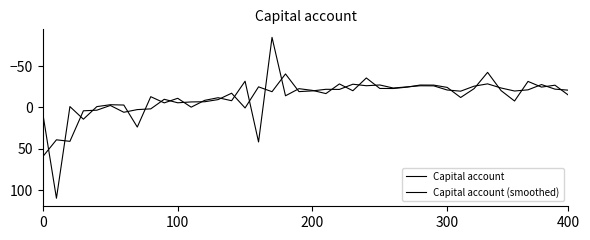

Reading right to left, extract all data points from this chart.

Capital account: -15.0	-27.0	-24.7	-31.6	-7.8	-20.5	-42.5	-22.9	-12.1	-24.3	-27.1	-27.2	-24.6	-23.0	-23.1	-35.8	-20.3	-28.5	-16.8	-20.7	-22.8	-14.2	-84.9	41.7	-31.8	-8.2	-11.8	-8.6	-0.4	-11.1	-5.6	-13.1	23.7	-3.0	-3.3	-1.1	14.2	-1.1	109.9	8.6
Capital account (smoothed): -21.0	-22.2	-27.8	-21.4	-20.0	-23.6	-28.6	-25.8	-19.8	-21.2	-26.2	-26.3	-24.9	-23.6	-27.3	-26.4	-28.2	-21.9	-22.0	-20.1	-19.2	-40.6	-19.1	-25.0	0.6	-17.3	-9.6	-7.0	-6.7	-5.7	-9.9	1.7	2.5	5.8	-2.5	3.3	4.0	41.0	39.2	59.3